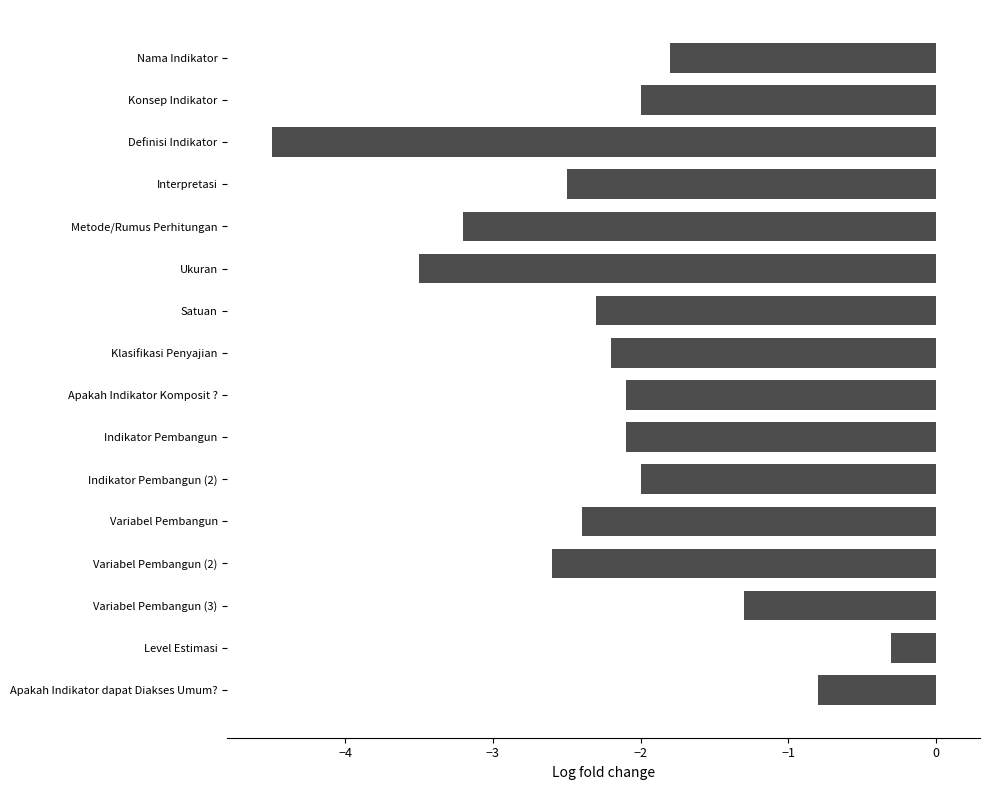

Reading bottom to top, extract all data points from this chart.

Apakah Indikator dapat Diakses Umum?=-0.8	Level Estimasi=-0.3	Variabel Pembangun (3)=-1.3	Variabel Pembangun (2)=-2.6	Variabel Pembangun=-2.4	Indikator Pembangun (2)=-2.0	Indikator Pembangun=-2.1	Apakah Indikator Komposit ?=-2.1	Klasifikasi Penyajian=-2.2	Satuan=-2.3	Ukuran=-3.5	Metode/Rumus Perhitungan=-3.2	Interpretasi=-2.5	Definisi Indikator=-4.5	Konsep Indikator=-2.0	Nama Indikator=-1.8